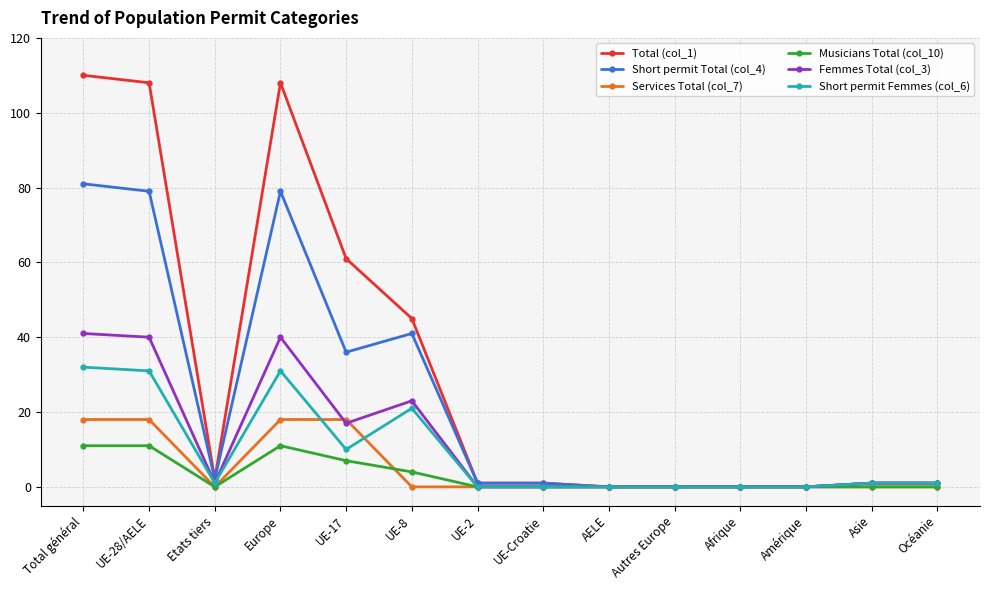

Which series has the largest total across all categories?

Total (col_1)